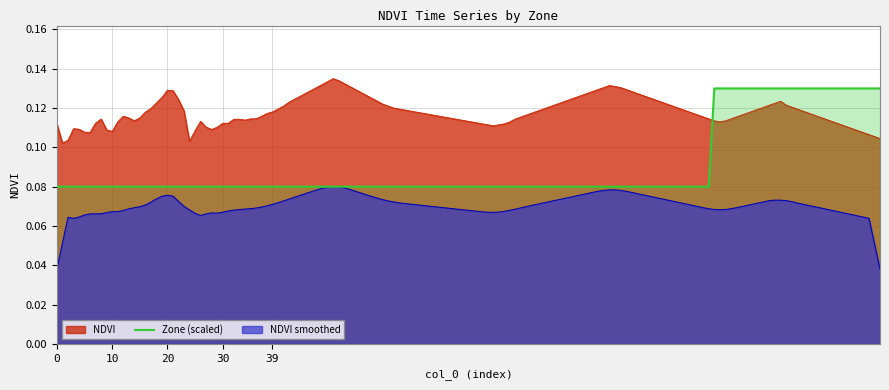

The value of Zone at 27 is 0.0. True or false?

False